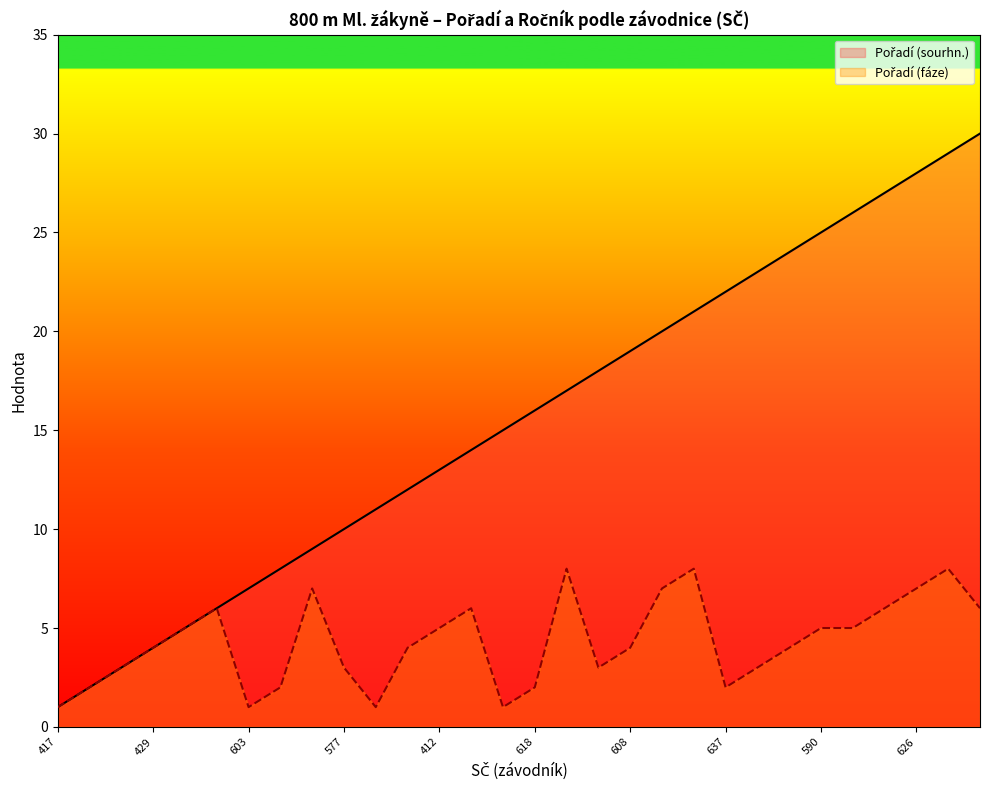

How many Pořadí (fáze) values are between 2 and 6?

20